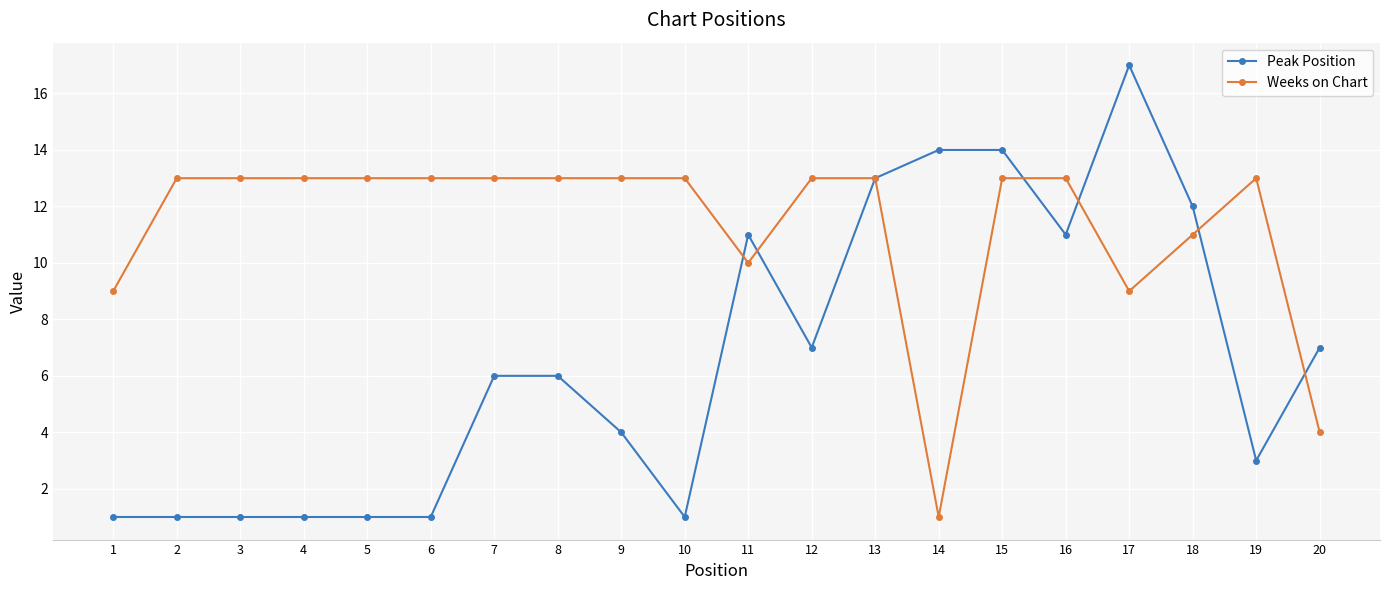

Rank the series by their average value, from lowest to highest.

Peak Position, Weeks on Chart